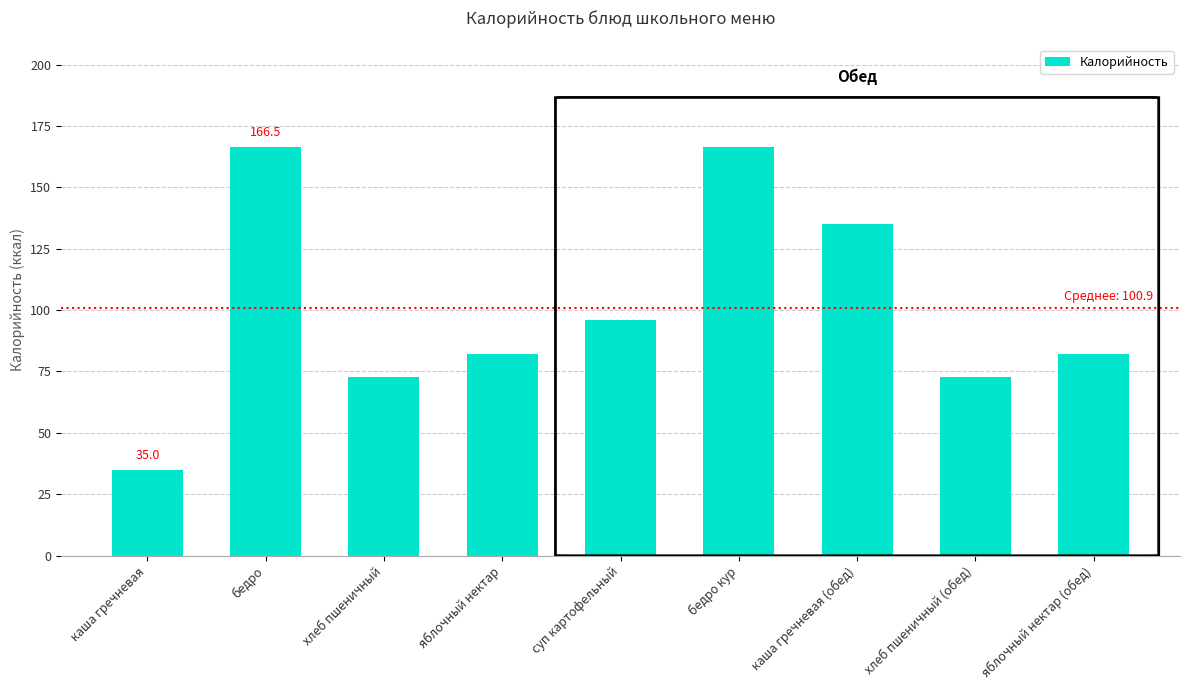

What is the difference between the maximum and minimum values?

131.5